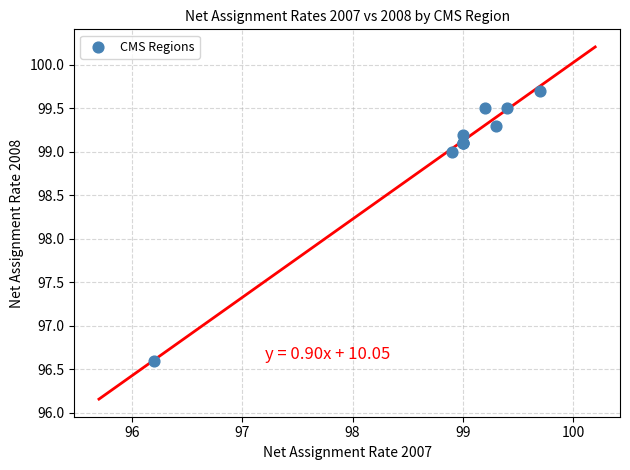

What Y value in the scatter plot is closest to 98?

99.0